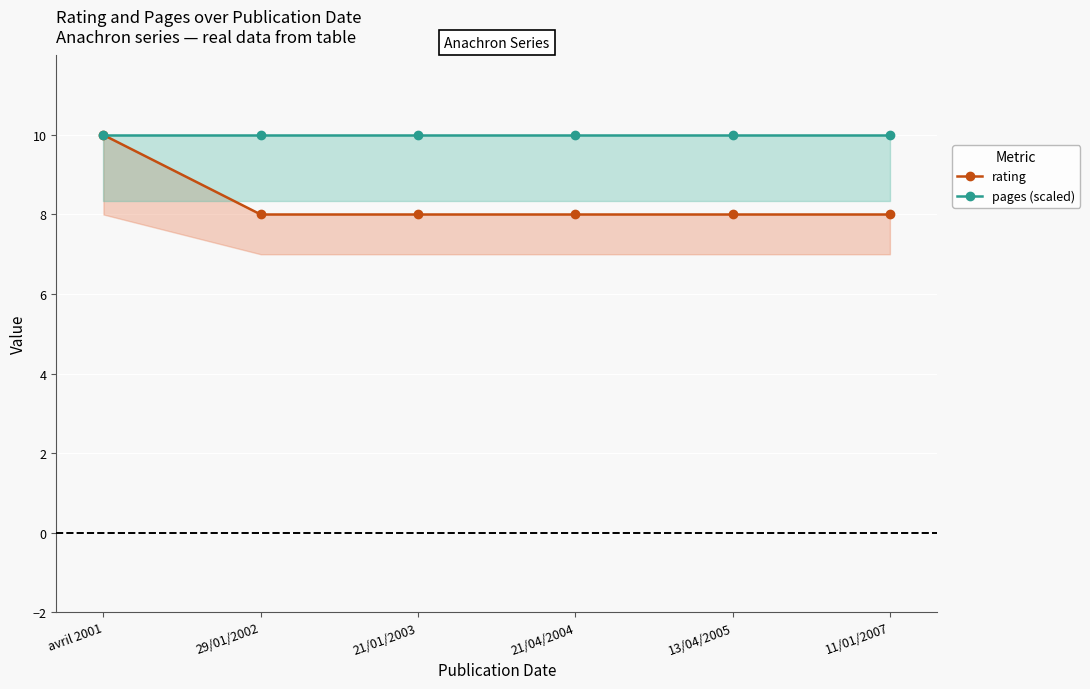

How many series are shown in this chart?

2